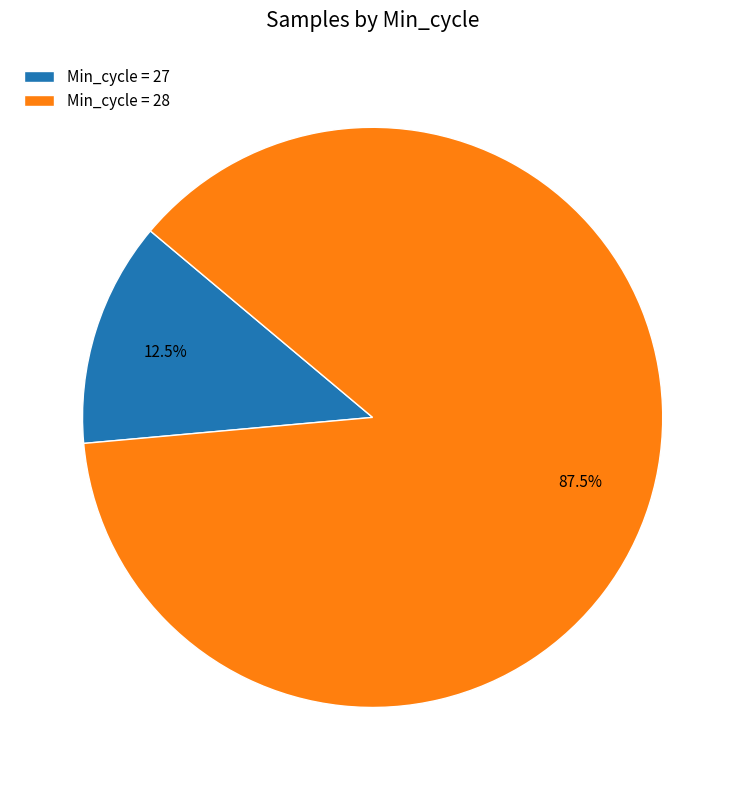

What is the ratio of the value at Min_cycle = 28 to the value at Min_cycle = 27?

7.0